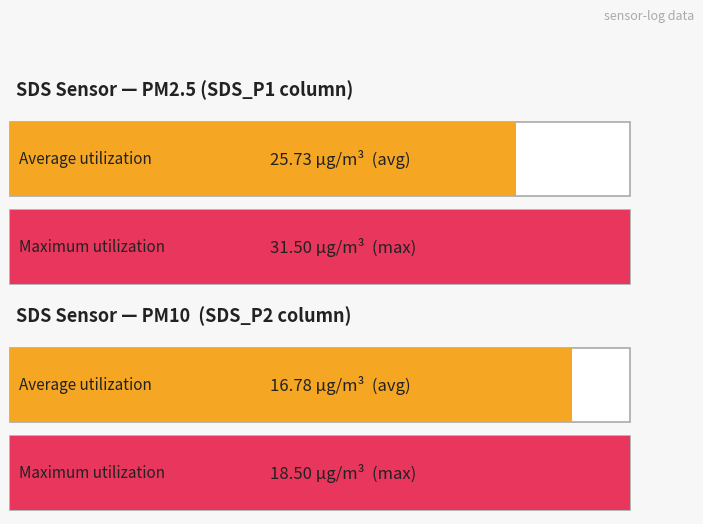

Rank the series at SDS_P1 Min from lowest to highest value.

Average utilization, Maximum utilization